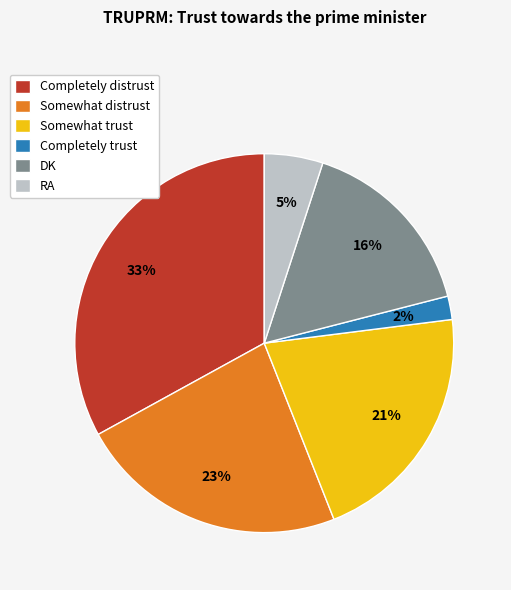

Rank the categories by value from lowest to highest.

Completely trust, RA, DK, Somewhat trust, Somewhat distrust, Completely distrust